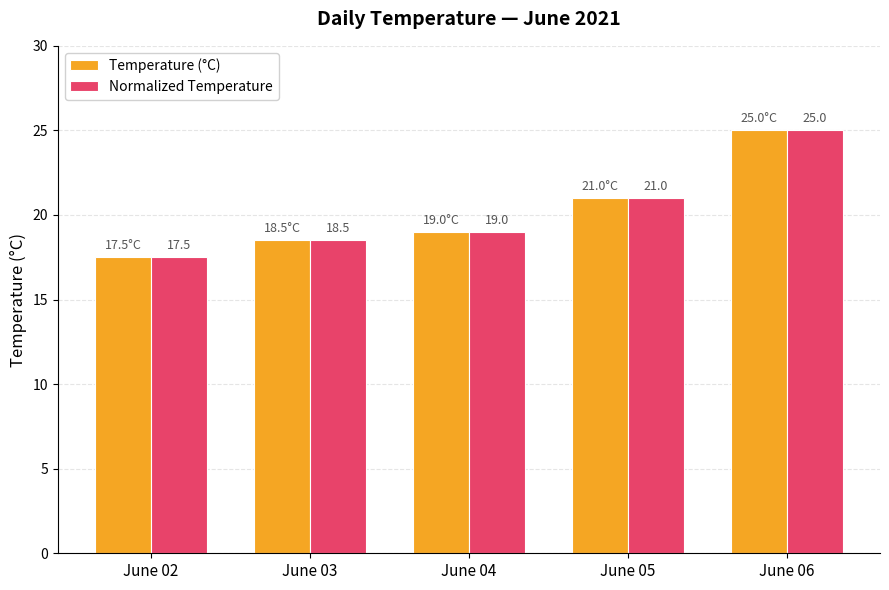

At which category is the sum across all series the highest?

June 06